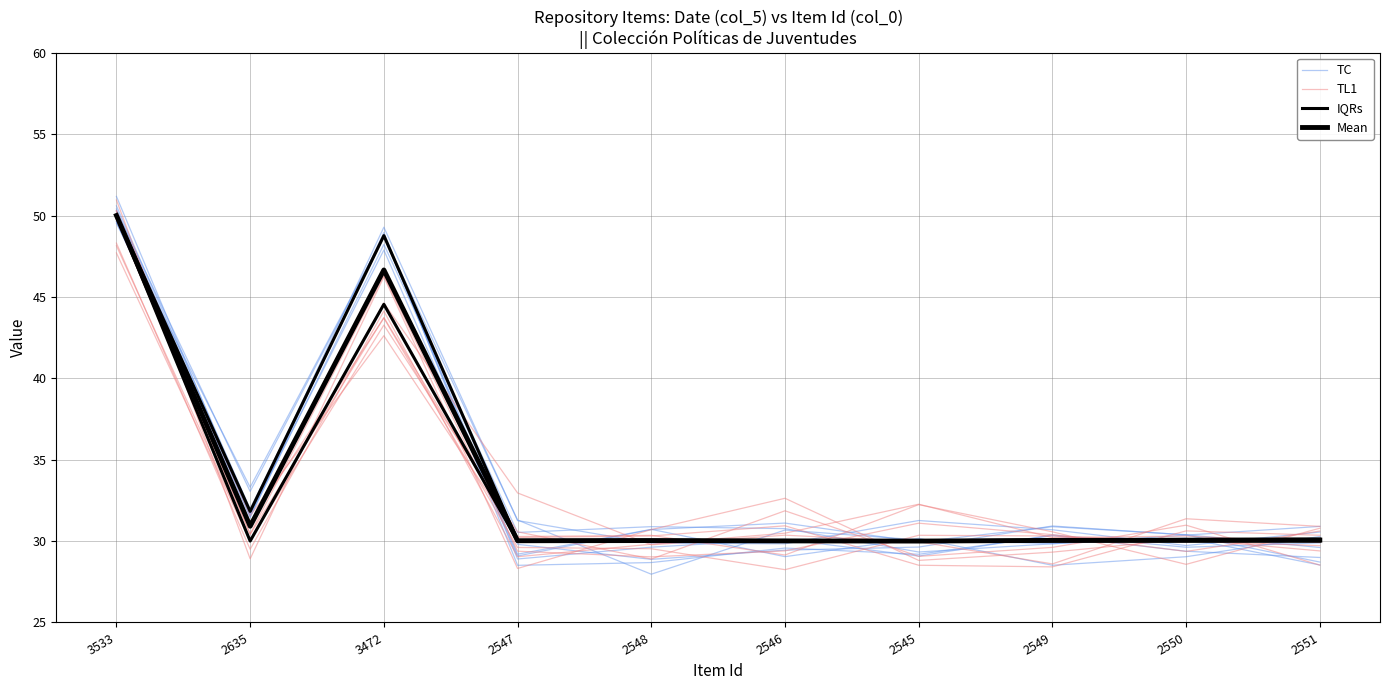

What are all the series names shown in the legend?

TC, TL1, IQRs, Mean